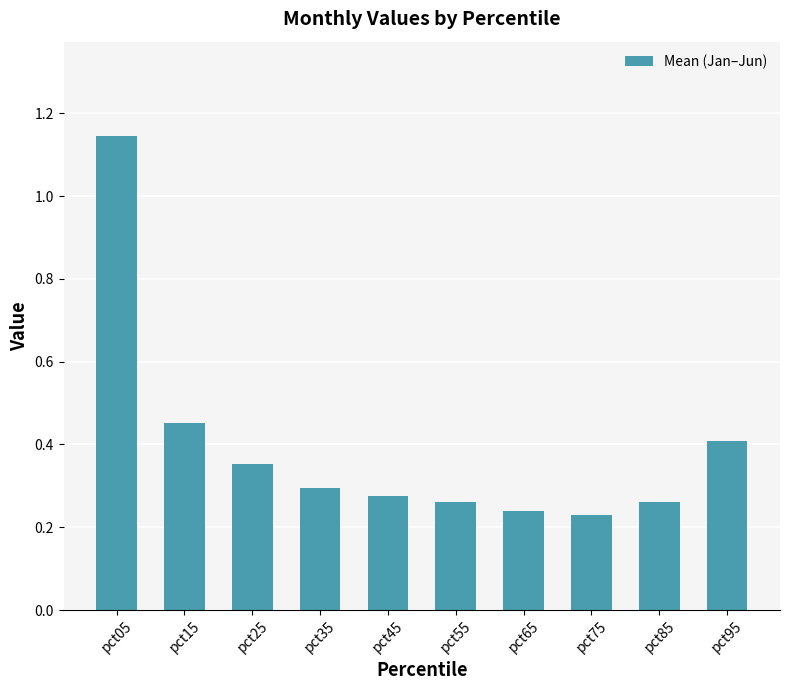

Between pct85 and pct35, which is larger?

pct35